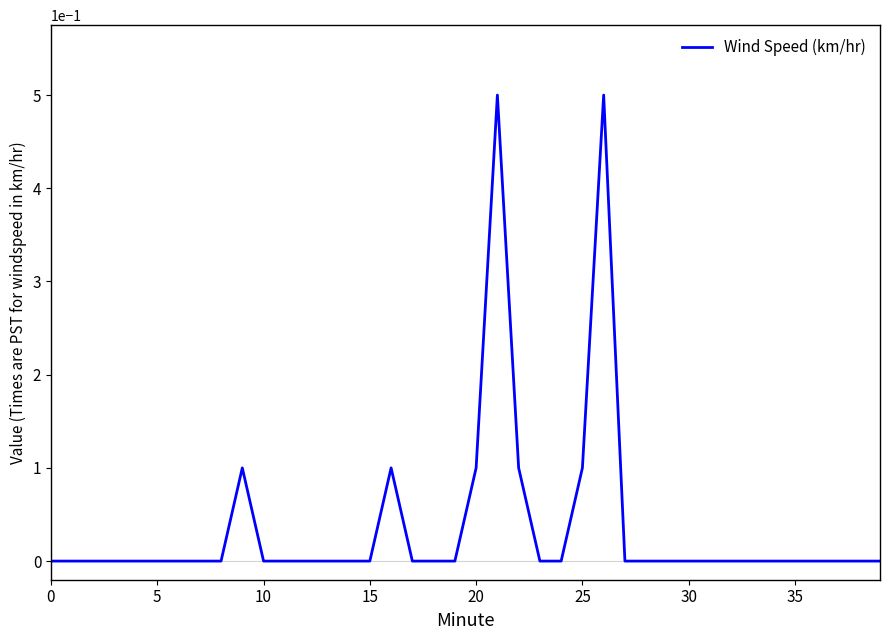

What is the maximum value shown in the chart?

0.5